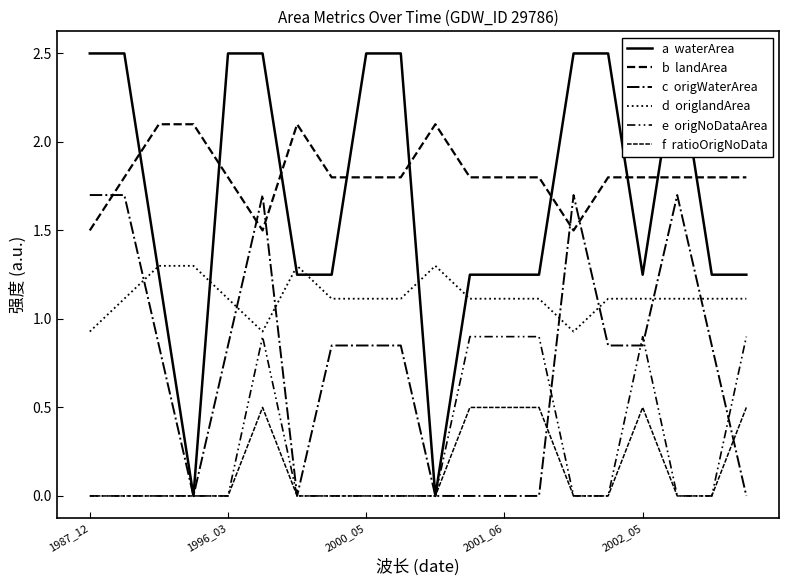

Which category has the highest value across all series?

1987_12